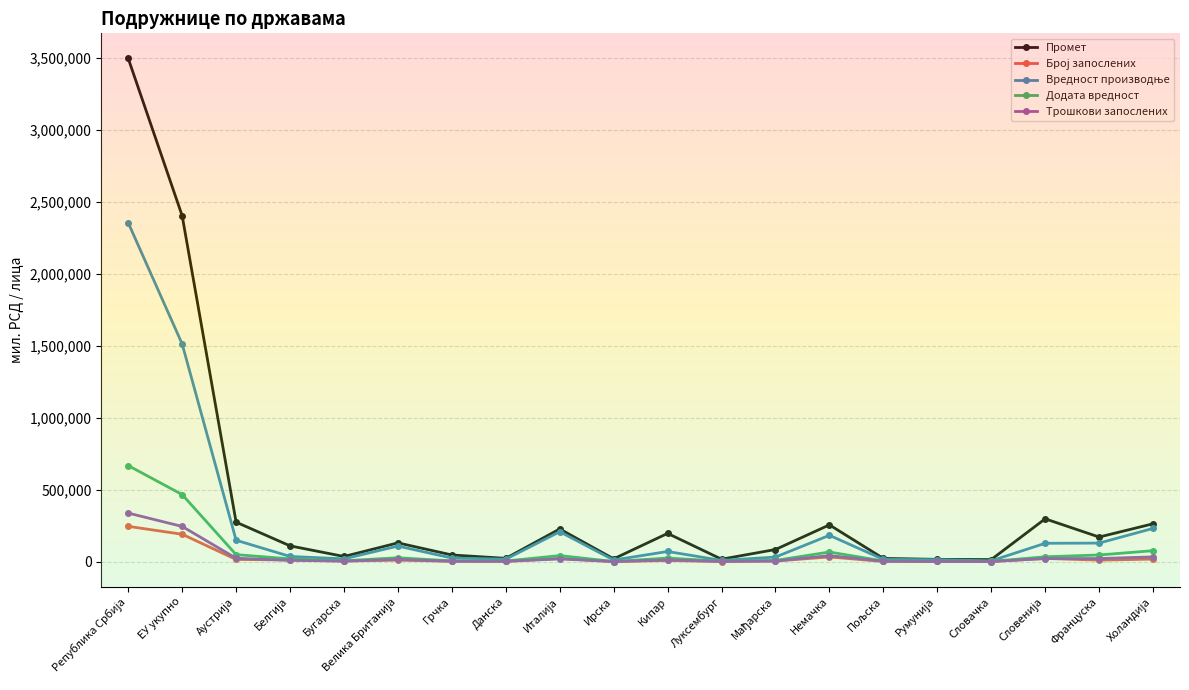

True or false: Промет and Вредност производње intersect in this chart.

False